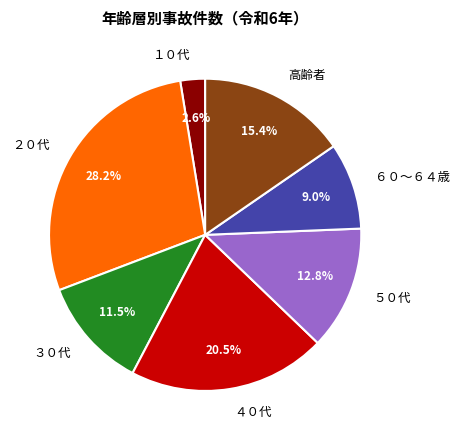

Do １０代 and 高齢者 together represent more than half of the pie?

No